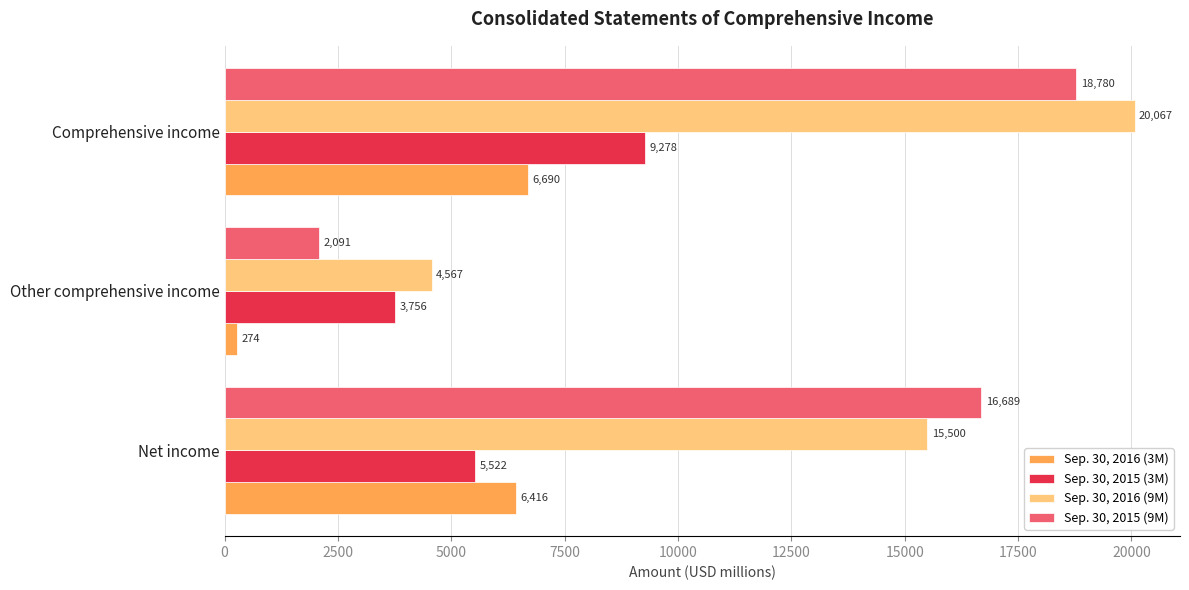

What is the approximate value of Sep. 30, 2016 (3M) at Net income, to the nearest 100?

6400